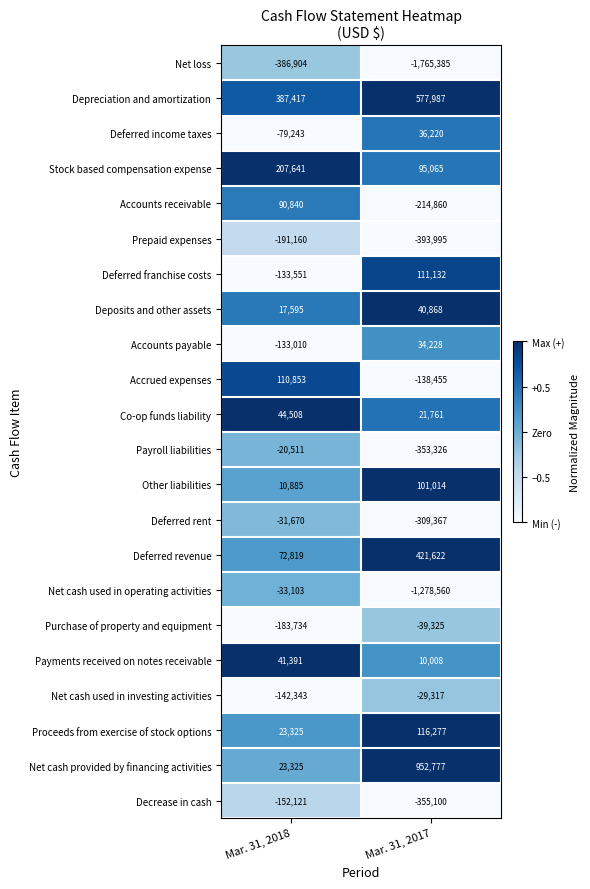

What is the total value across all series at Mar. 31, 2017?

-2358731